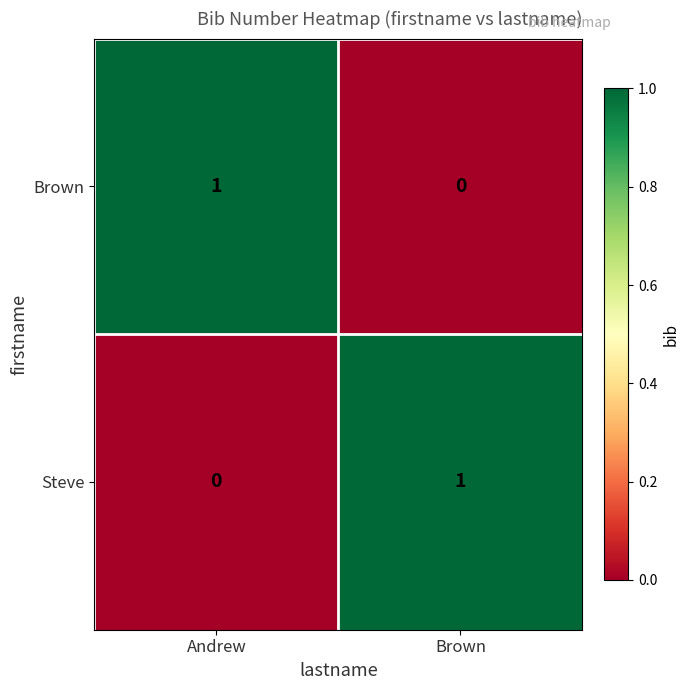

The value of Brown at Brown is 1. True or false?

False